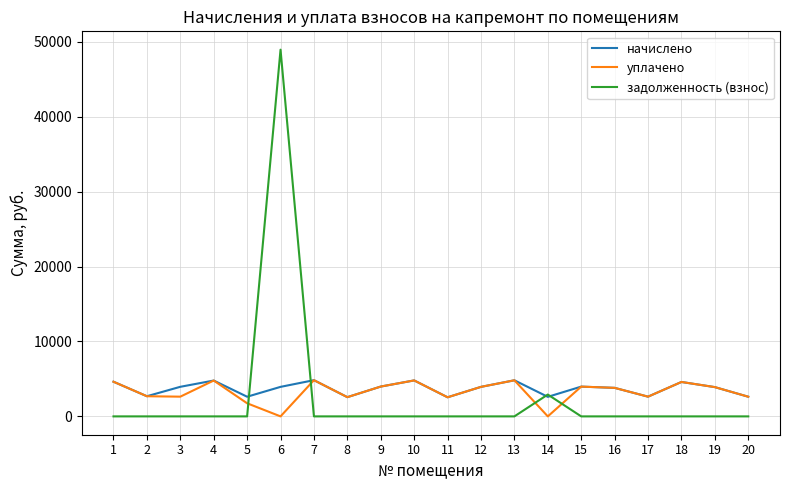

The value of уплачено at 1 is 4628.5. True or false?

True